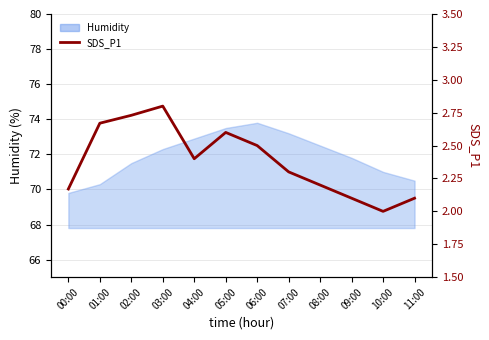

Reading left to right, transcribe all the data shown in this chart.

2.2	2.7	2.7	2.8	2.4	2.6	2.5	2.3	2.2	2.1	2.0	2.1